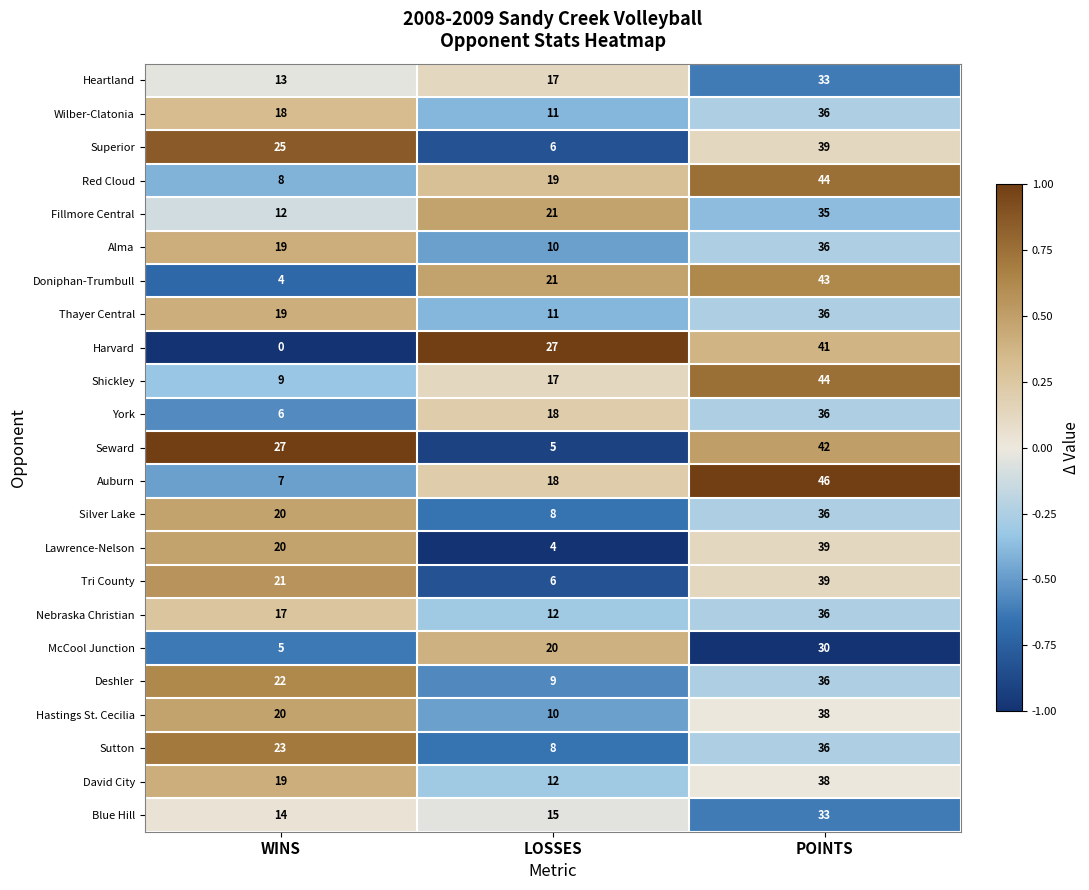

At which label is David City closest to 25?

WINS